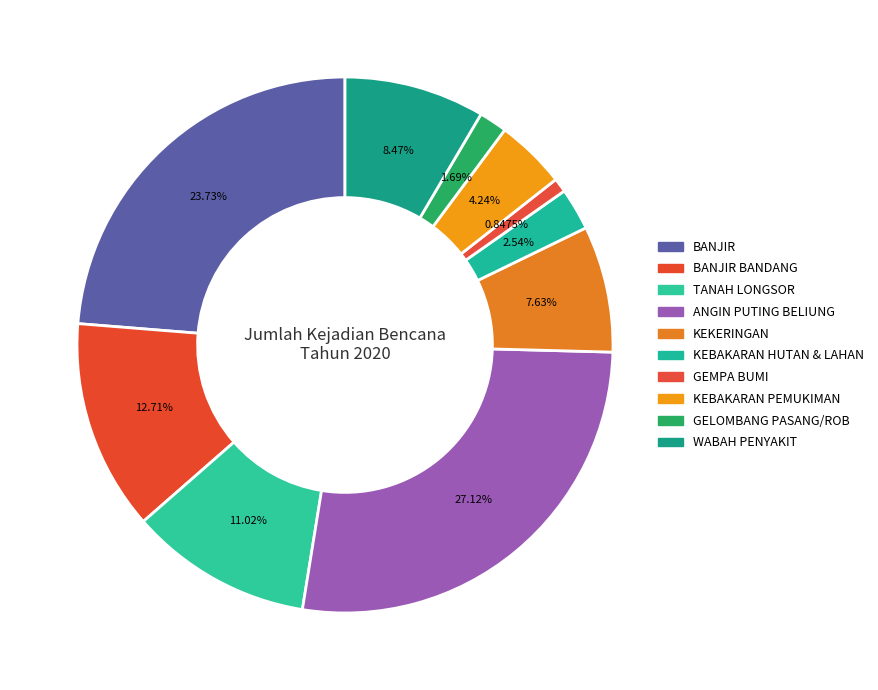

How many slices are in this pie chart?

10